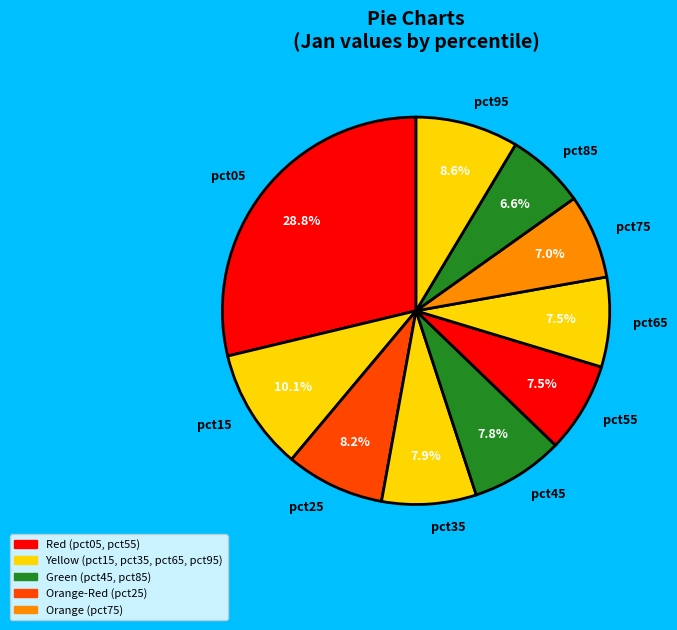

To the nearest percent, what is the average slice percentage?

10%